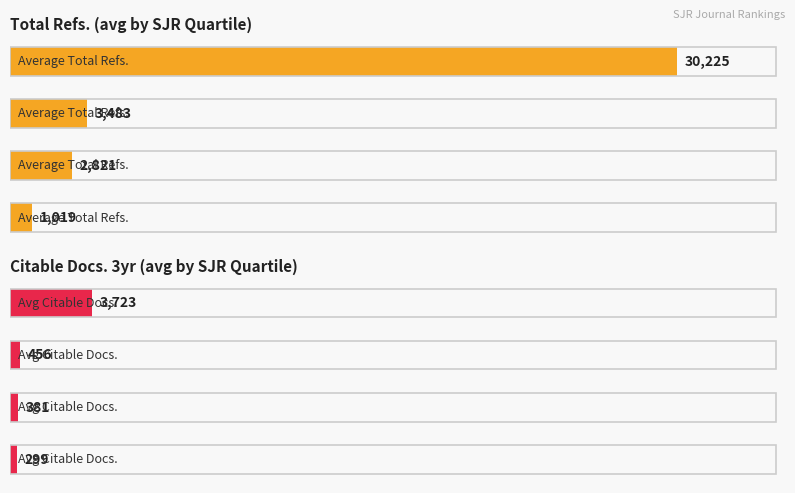

What is the greatest value displayed?

30225